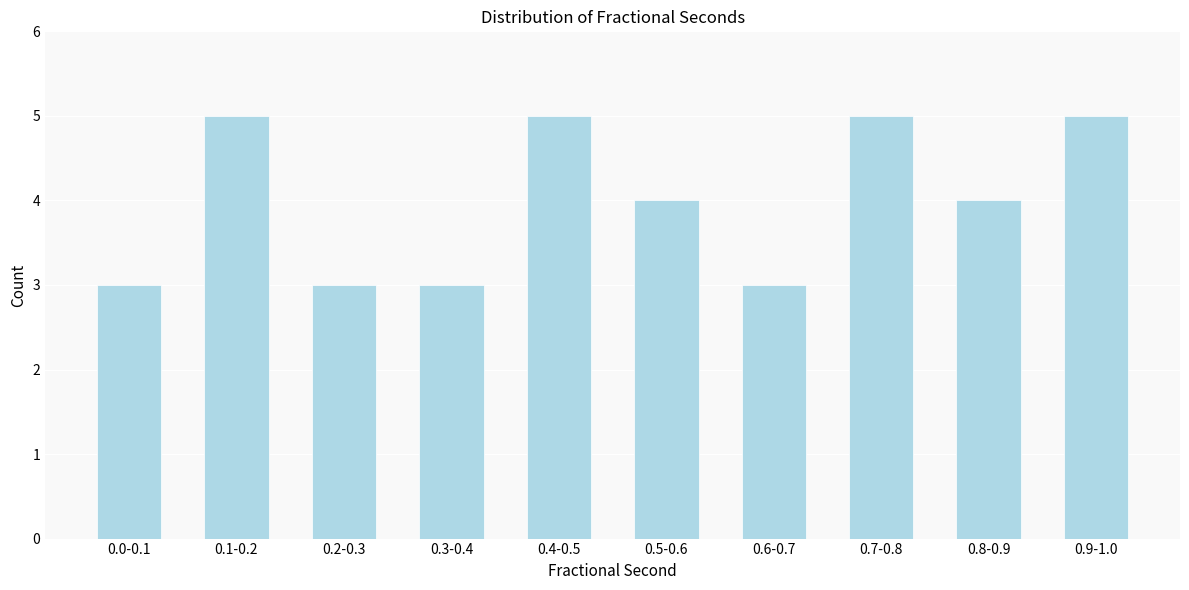

Reading left to right, transcribe all the data shown in this chart.

0.0-0.1=3	0.1-0.2=5	0.2-0.3=3	0.3-0.4=3	0.4-0.5=5	0.5-0.6=4	0.6-0.7=3	0.7-0.8=5	0.8-0.9=4	0.9-1.0=5